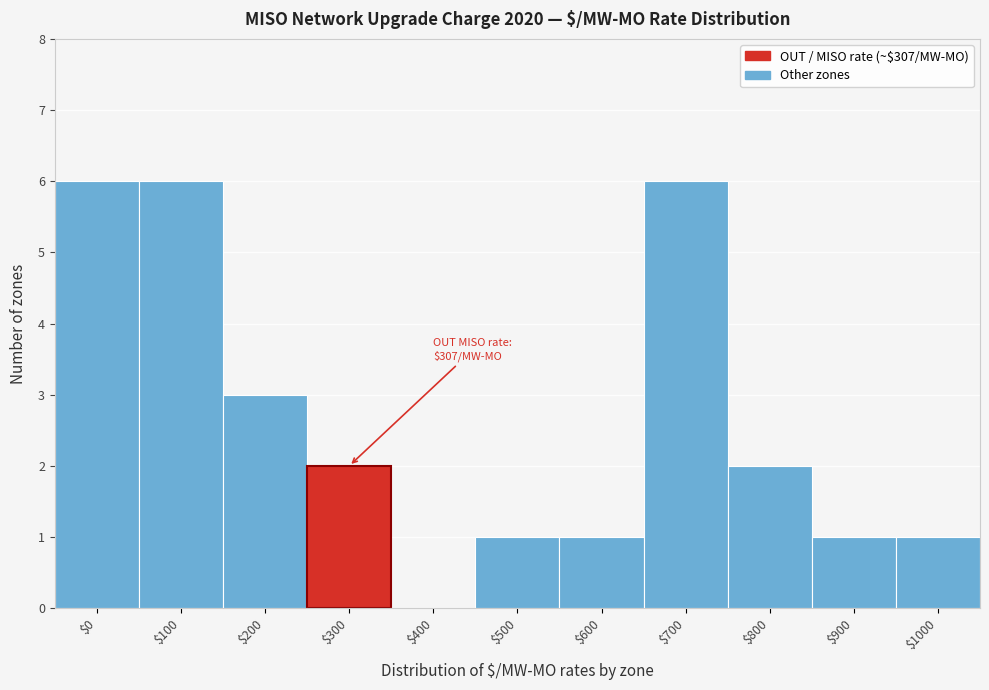

What is the maximum value shown in the chart?

6